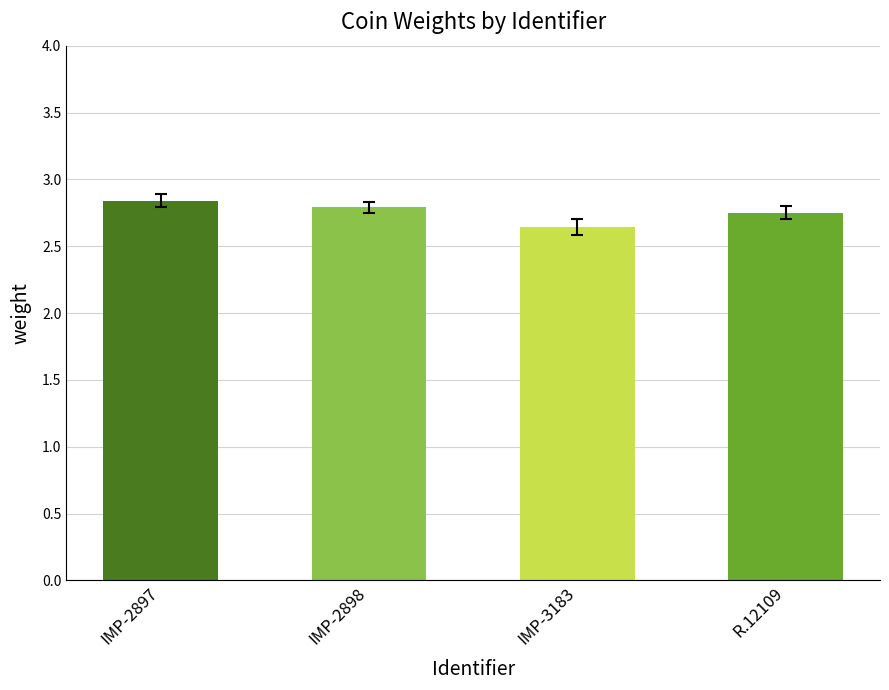

The value at IMP-2897 is 1.7. True or false?

False